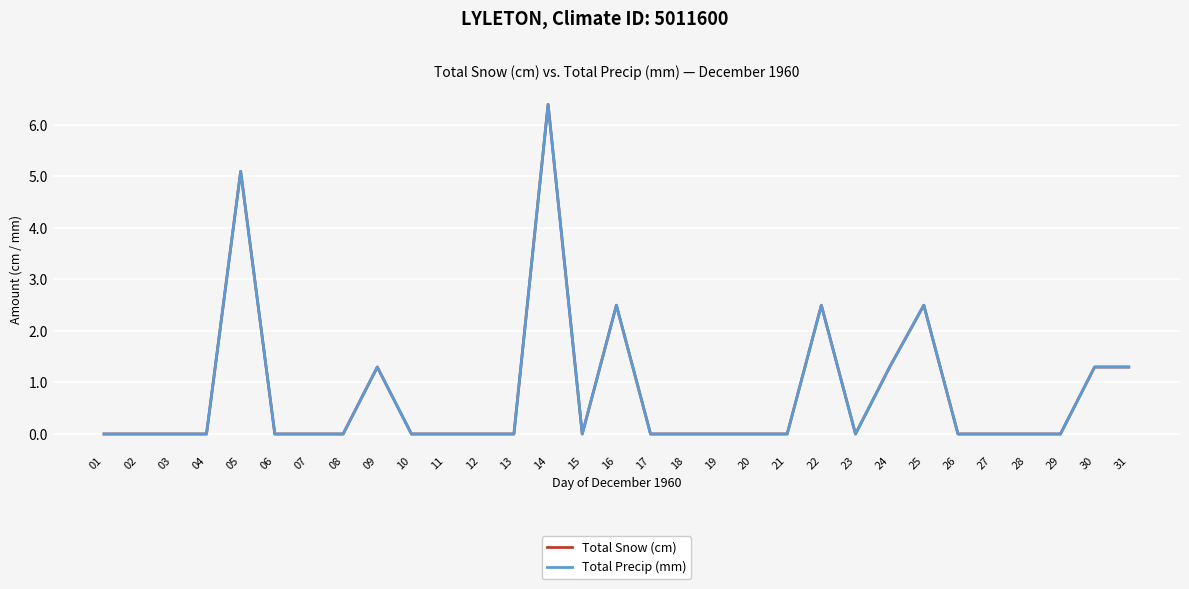

Is this an area chart (filled region under the line)?

No